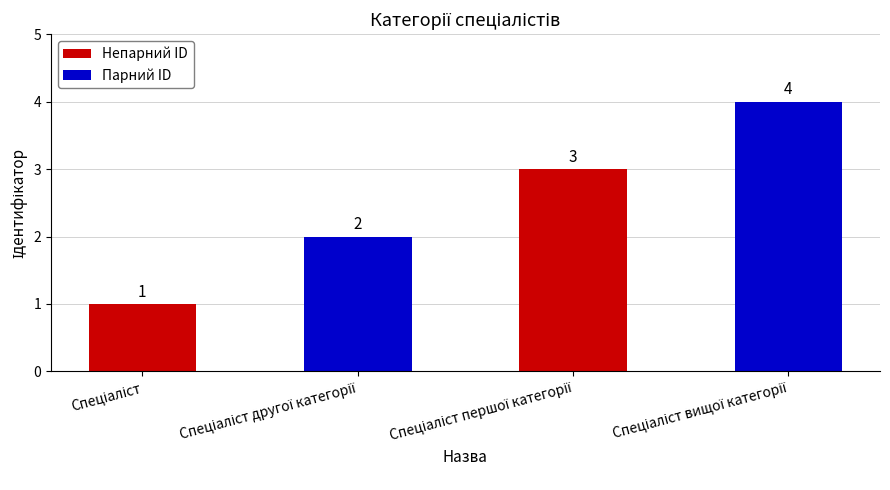

How many values are between 2 and 4?

3